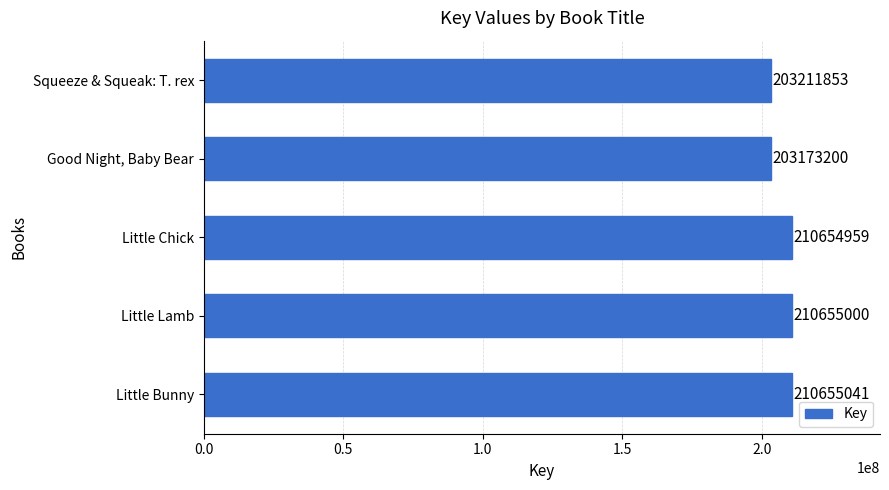

Count the number of categories in the chart.

5